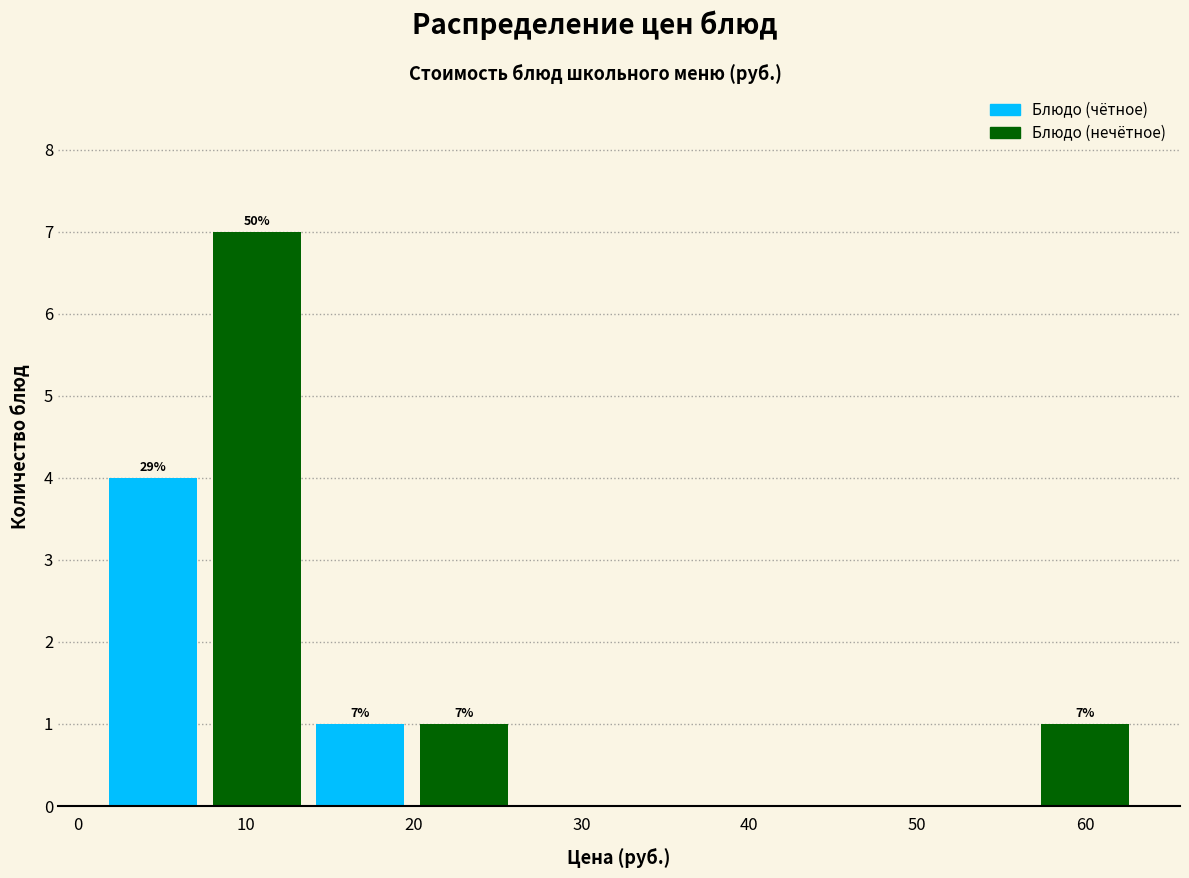

Over which range of the x-axis is the bar tallest?

8 to 14